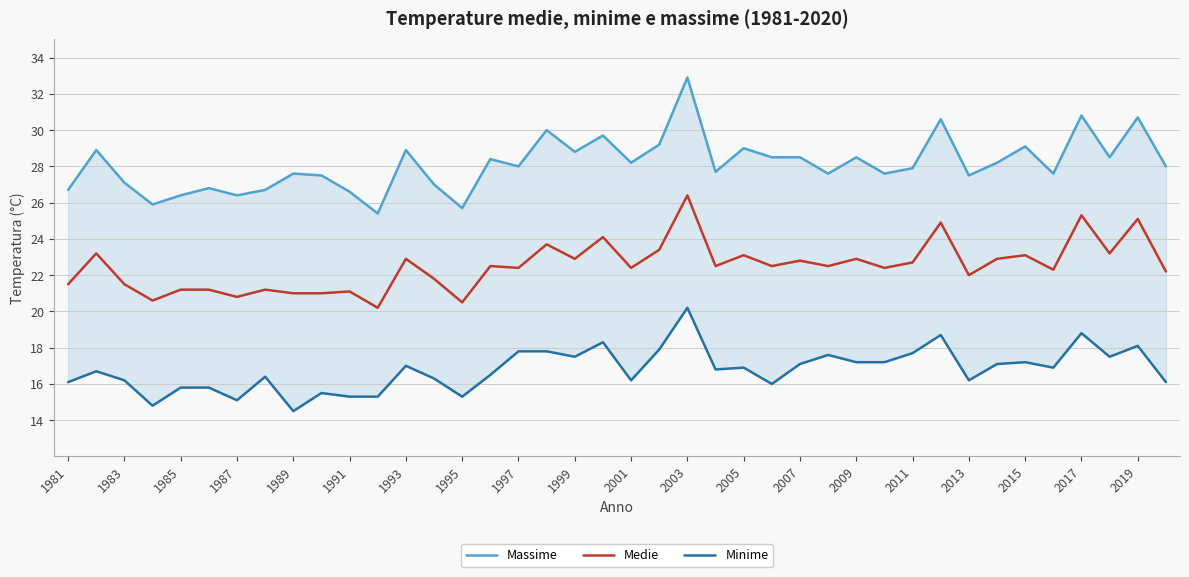

Rank the series by their average value, from lowest to highest.

Minime, Medie, Massime